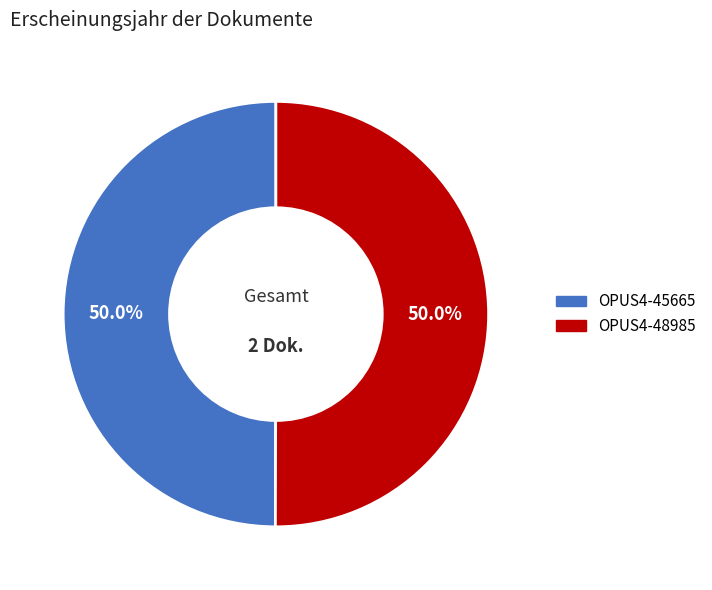

How many slices are in this pie chart?

2